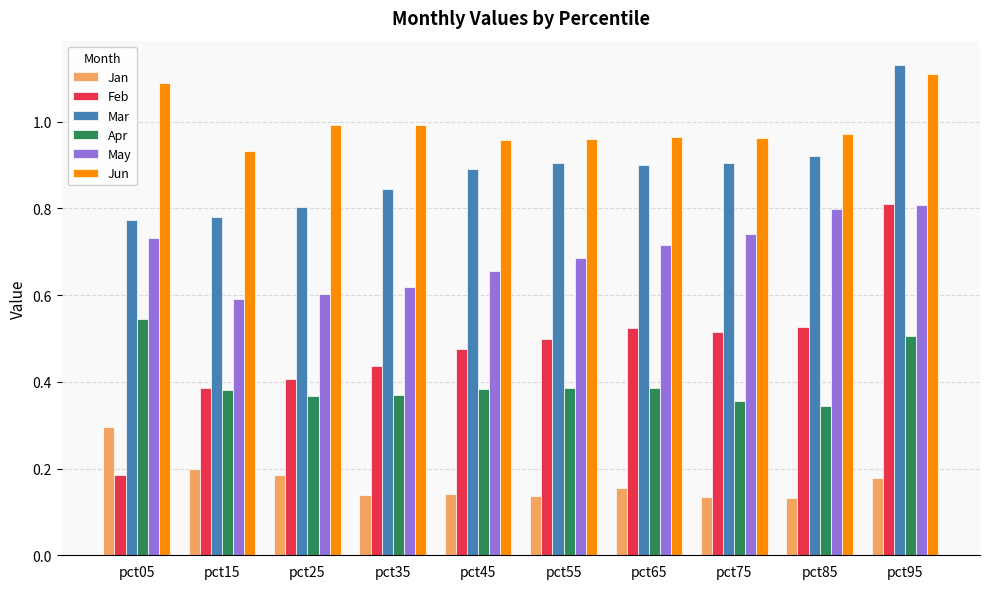

Which category has the lowest value in the Apr series?

pct85